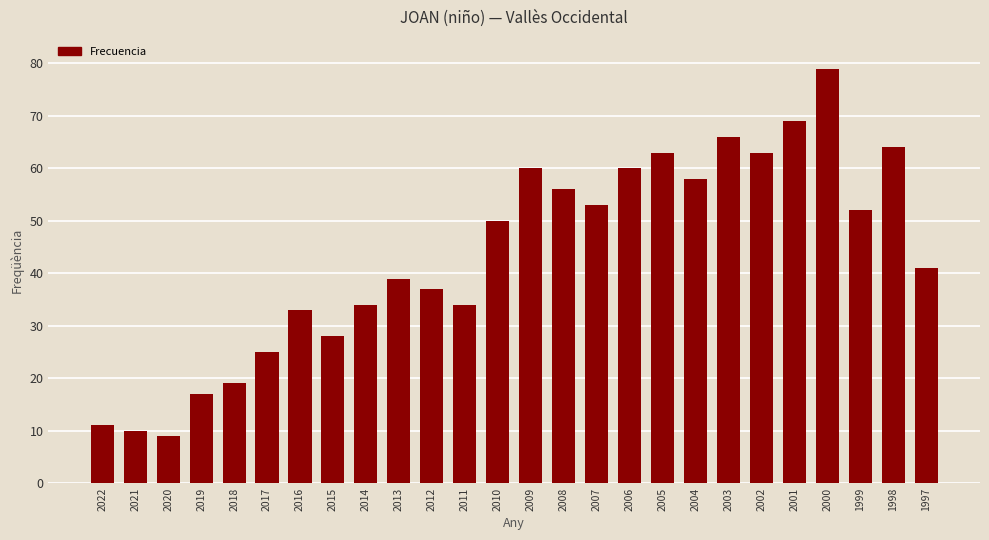

How many series are shown in this chart?

1